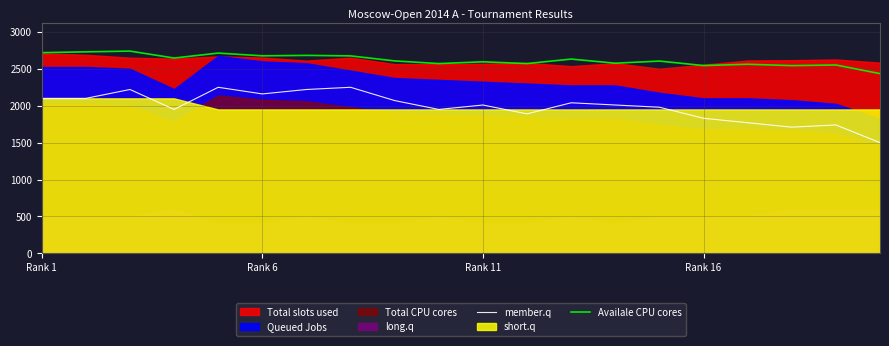

What is the minimum value for member.q?

1500